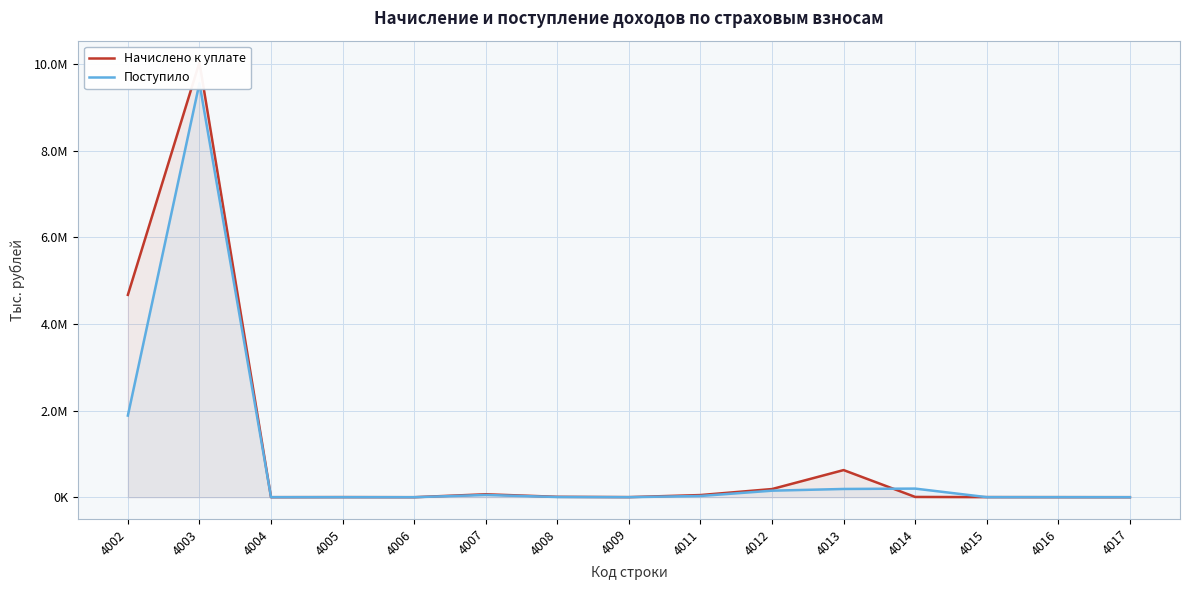

Which series changed the most between 4006 and 4011?

Начислено к уплате